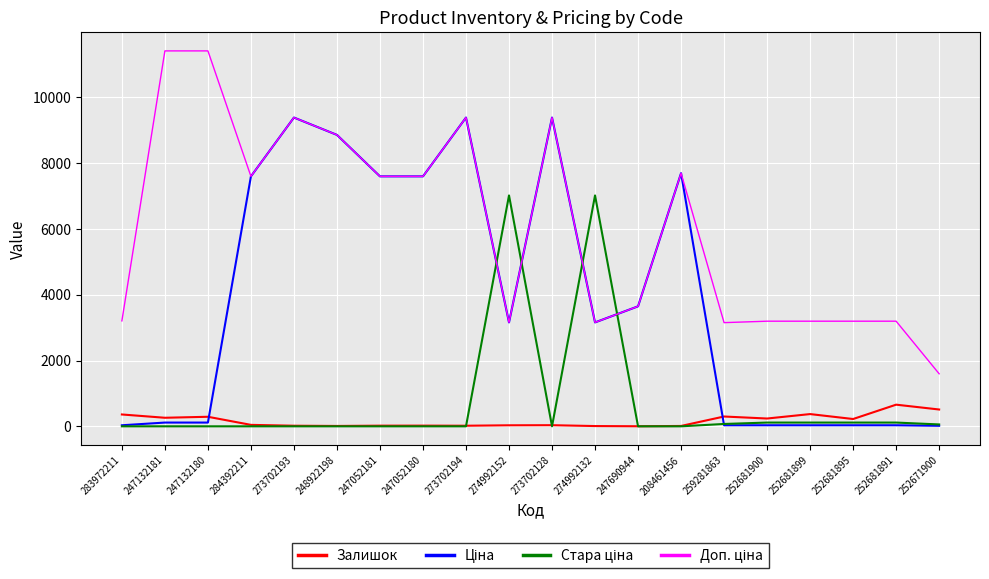

How many lines are shown in the chart?

4